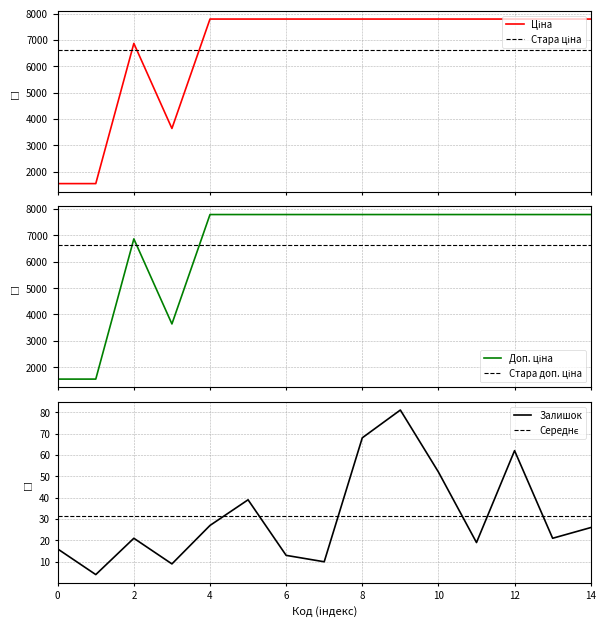

How many interior local valleys does the Залишок series have?

5